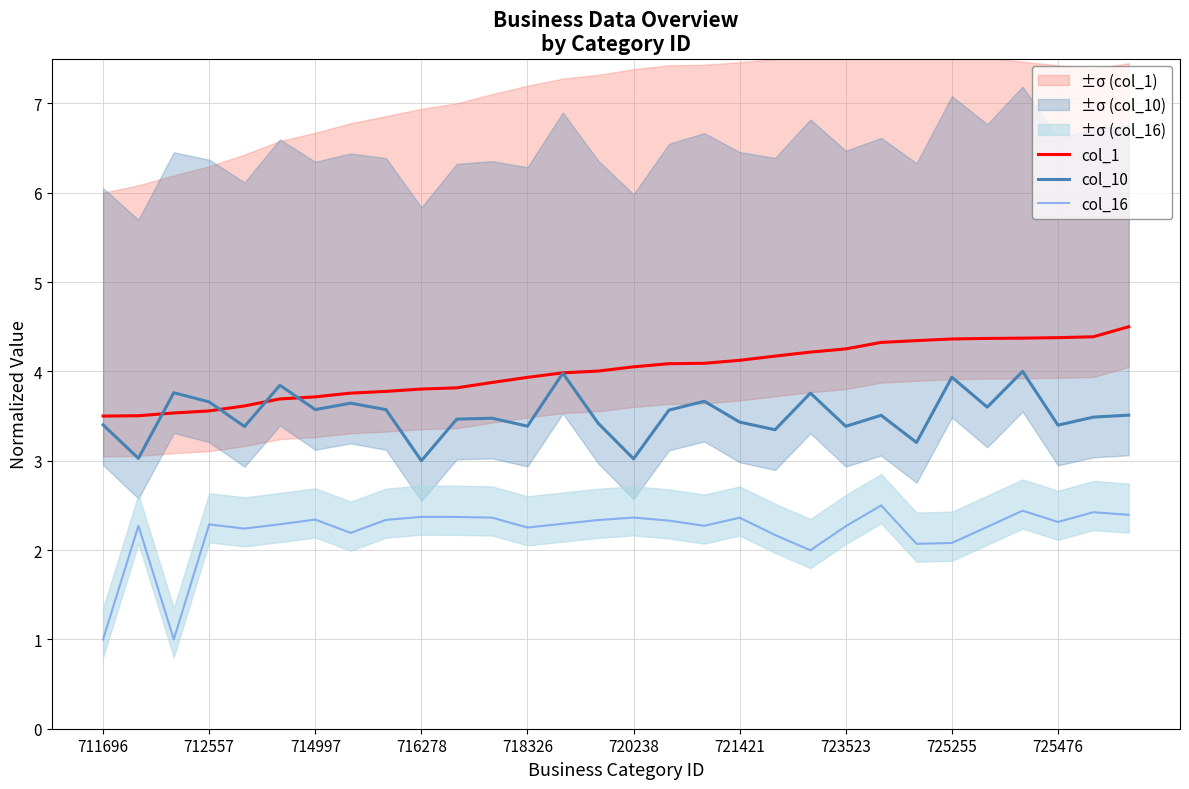

Reading left to right, extract all data points from this chart.

col_1: 3.5	3.5	3.5	3.6	3.6	3.7	3.7	3.8	3.8	3.8	3.8	3.9	3.9	4.0	4.0	4.1	4.1	4.1	4.1	4.2	4.2	4.3	4.3	4.3	4.4	4.4	4.4	4.4	4.4	4.5
col_10: 3.4	3.0	3.8	3.7	3.4	3.8	3.6	3.6	3.6	3.0	3.5	3.5	3.4	4.0	3.4	3.0	3.6	3.7	3.4	3.3	3.8	3.4	3.5	3.2	3.9	3.6	4.0	3.4	3.5	3.5
col_16: 1.0	2.3	1.0	2.3	2.2	2.3	2.3	2.2	2.3	2.4	2.4	2.4	2.3	2.3	2.3	2.4	2.3	2.3	2.4	2.2	2.0	2.3	2.5	2.1	2.1	2.3	2.4	2.3	2.4	2.4